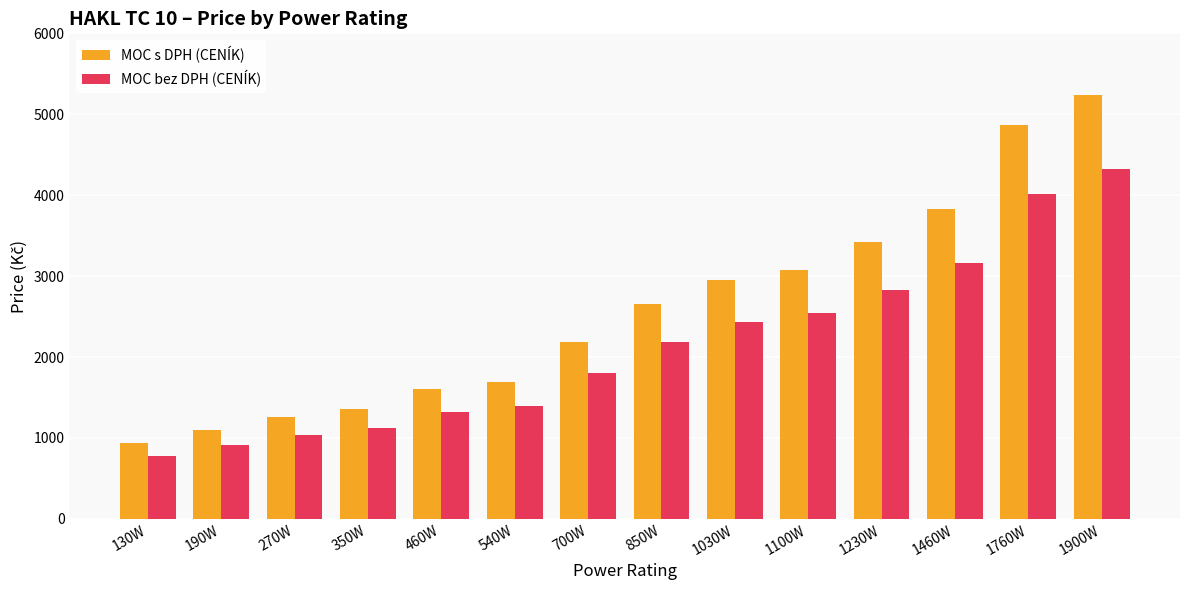

What is the difference between the MOC bez DPH (CENÍK) values at 850W and 1760W?

1828.9